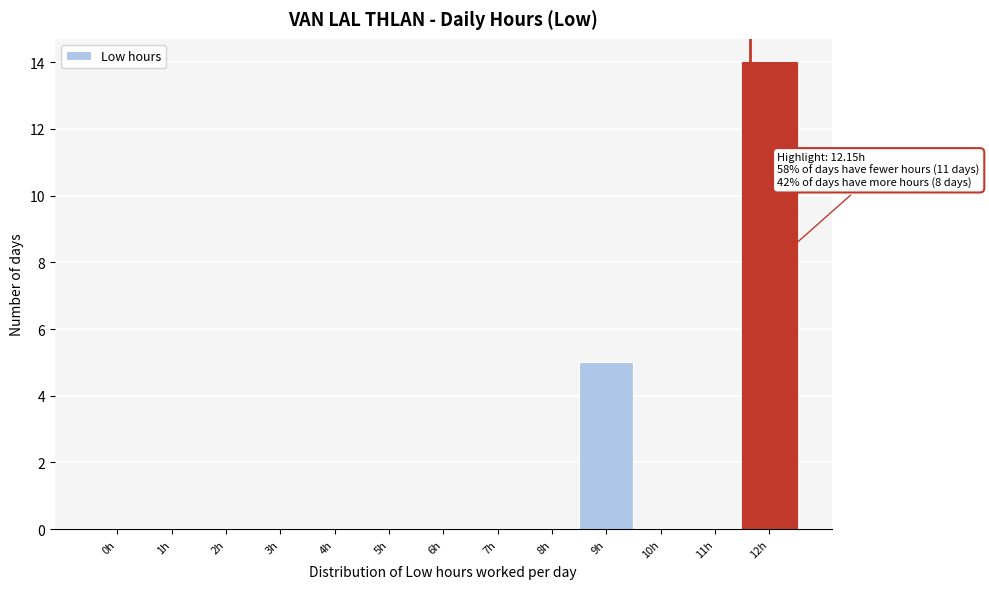

Reading left to right, extract all data points from this chart.

0h=0	1h=0	2h=0	3h=0	4h=0	5h=0	6h=0	7h=0	8h=0	9h=5	10h=0	11h=0	12h=14